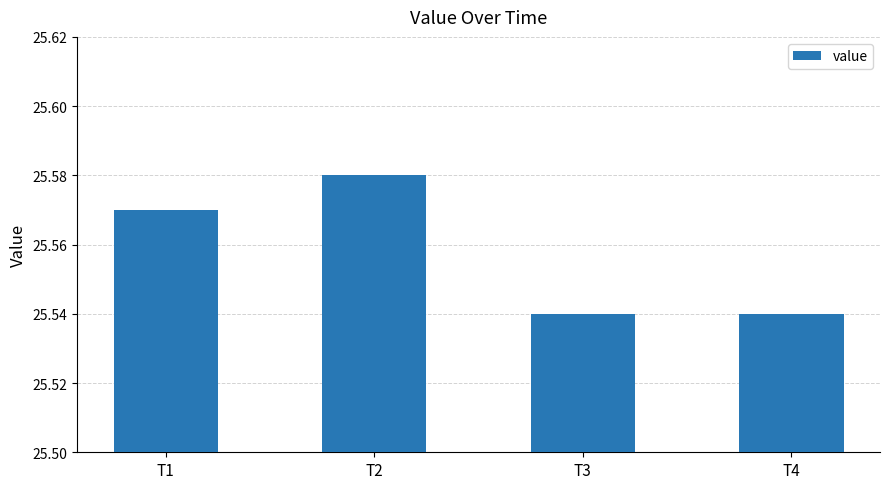

Which label corresponds to the largest value in the chart?

T2